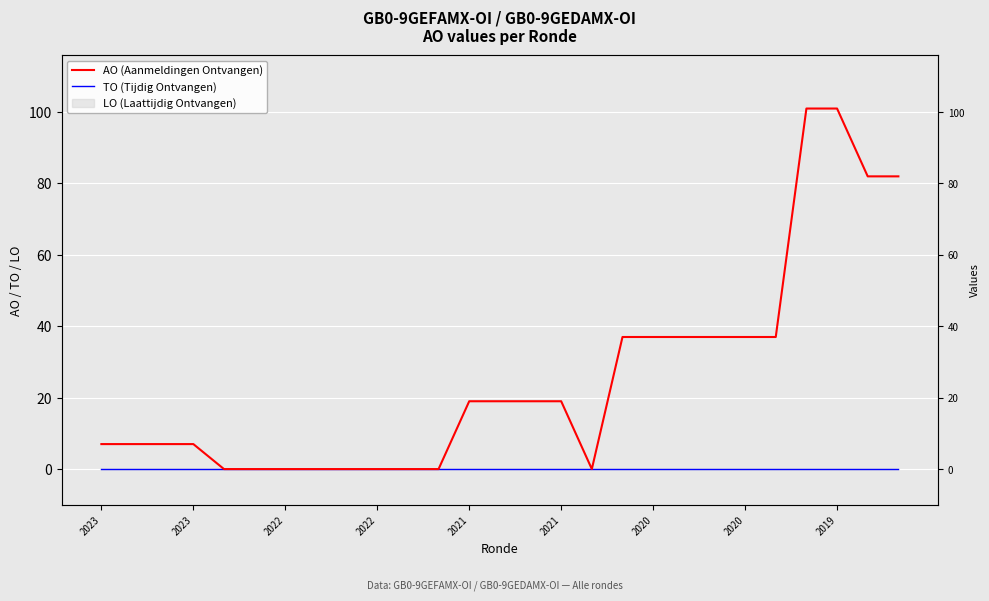

List the series in order of their overall mean, lowest first.

TO (Tijdig Ontvangen), AO (Aanmeldingen Ontvangen)